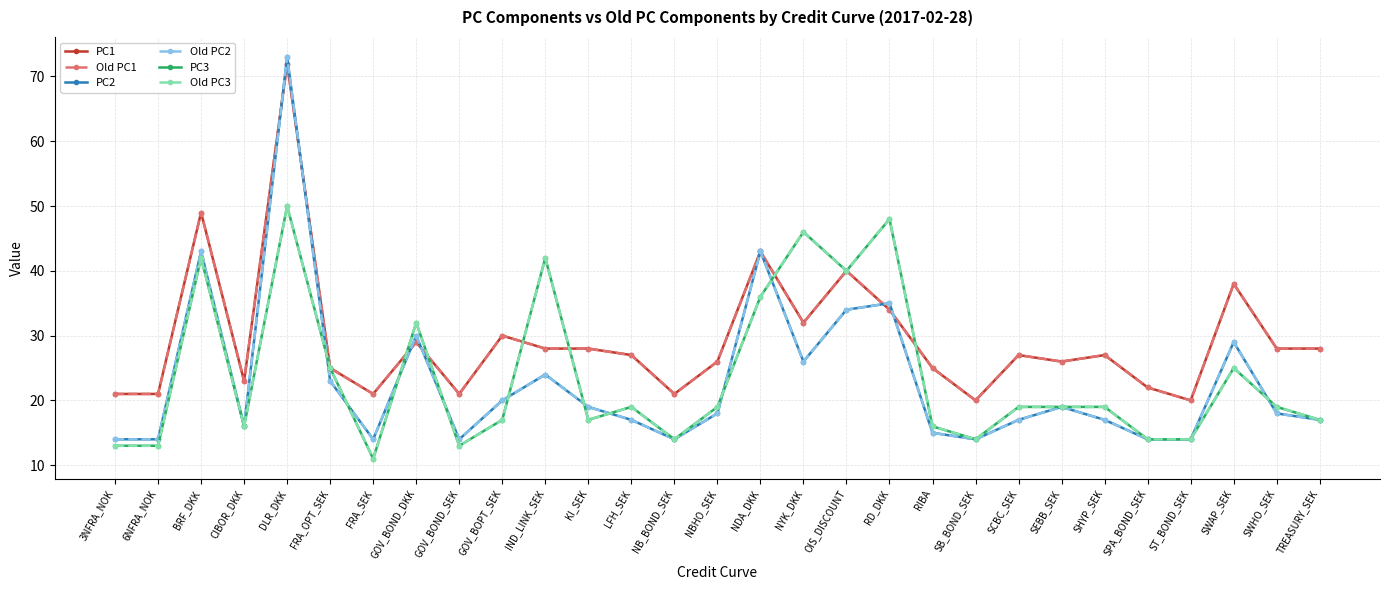

What is the label of the 6th point from the right?

SHYP_SEK